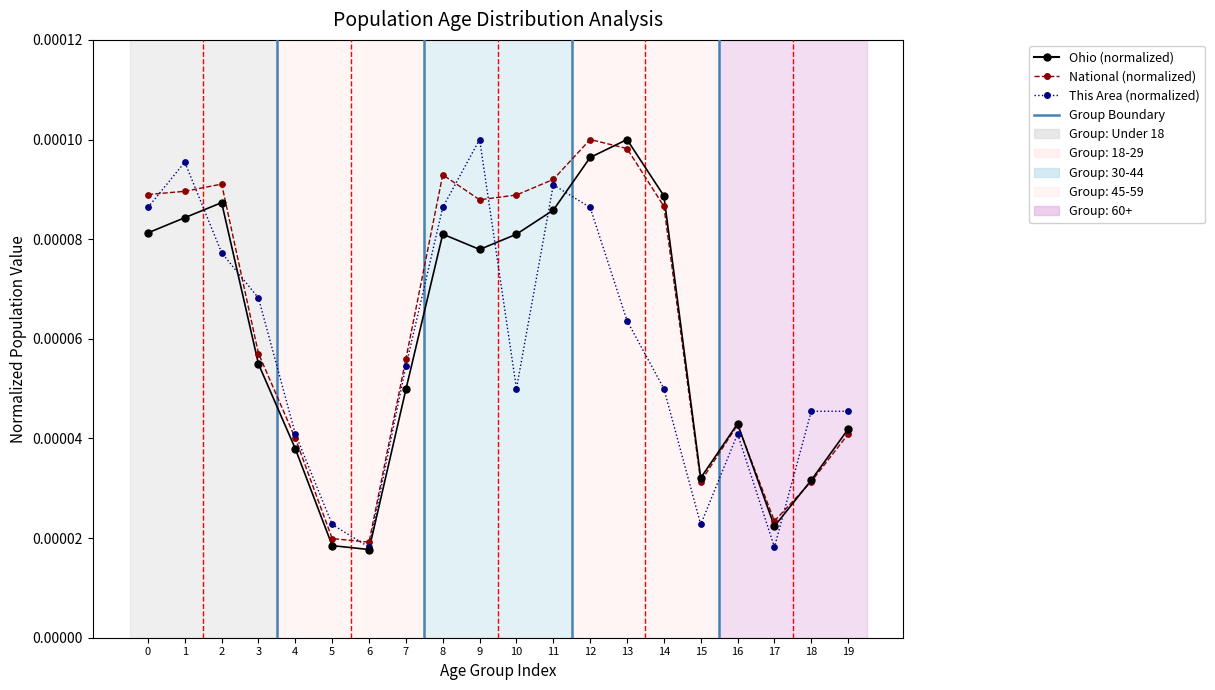

At which category is the sum across all series the highest?

12